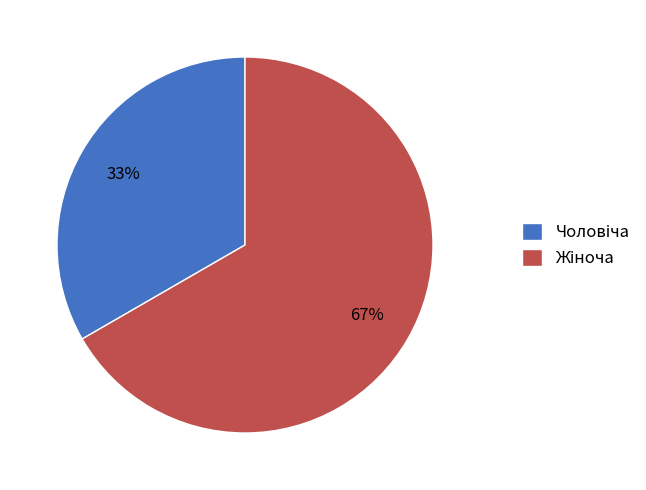

To the nearest percent, what is the average slice percentage?

50%